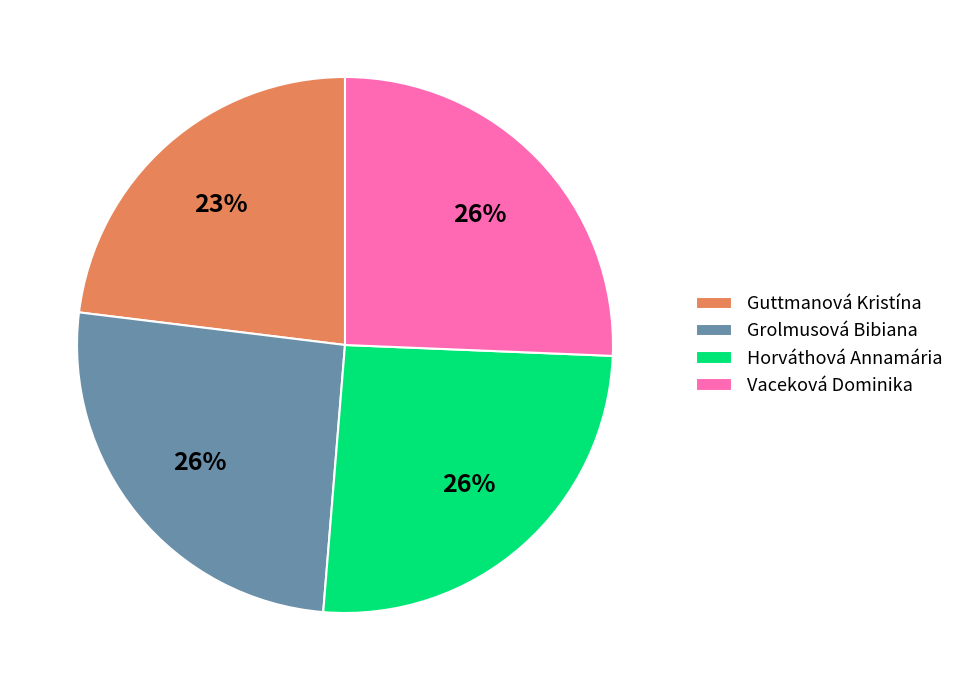

To the nearest percent, what is the combined percentage of Guttmanová Kristína and Vaceková Dominika?

49%